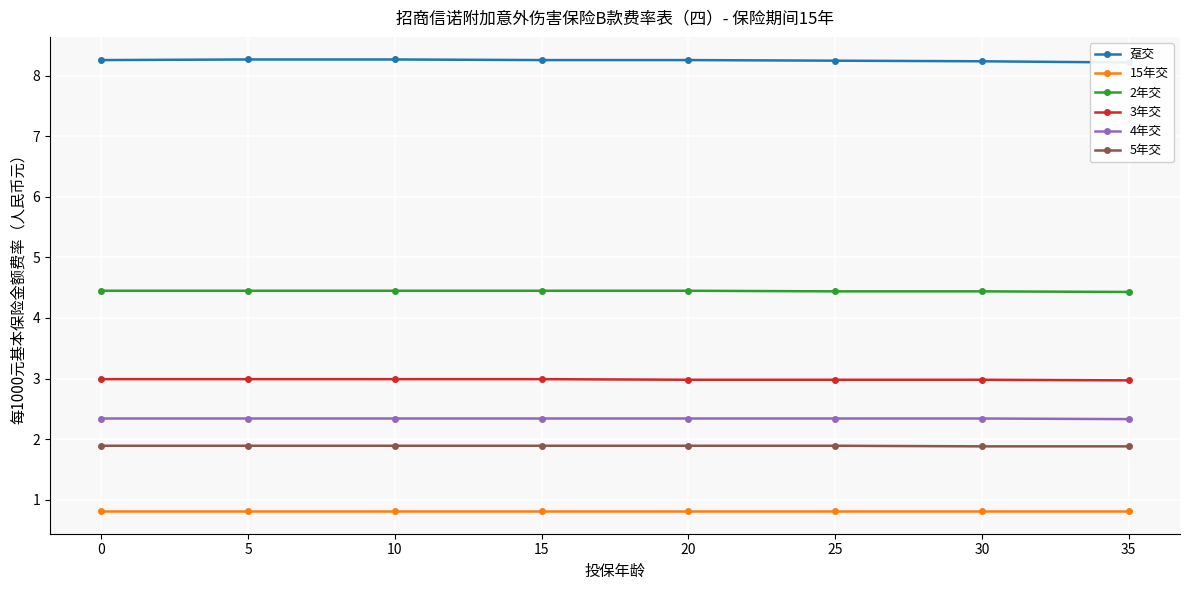

Is it true that 15年交 equals 0.8 at 20?

True